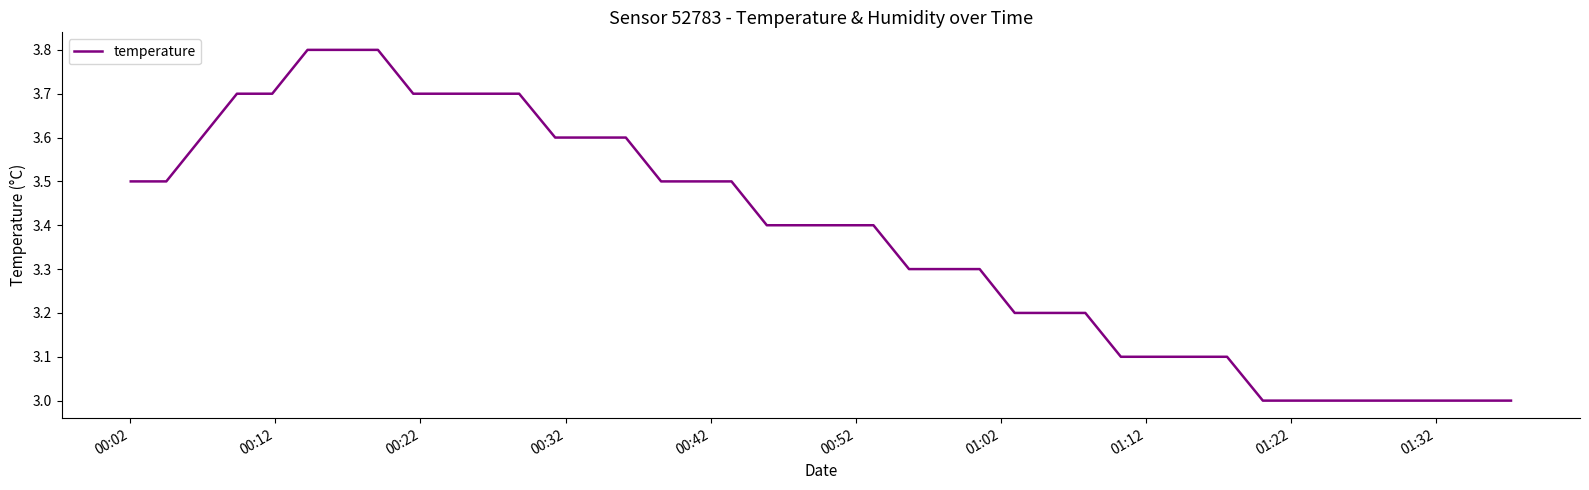

How many series are shown in this chart?

1